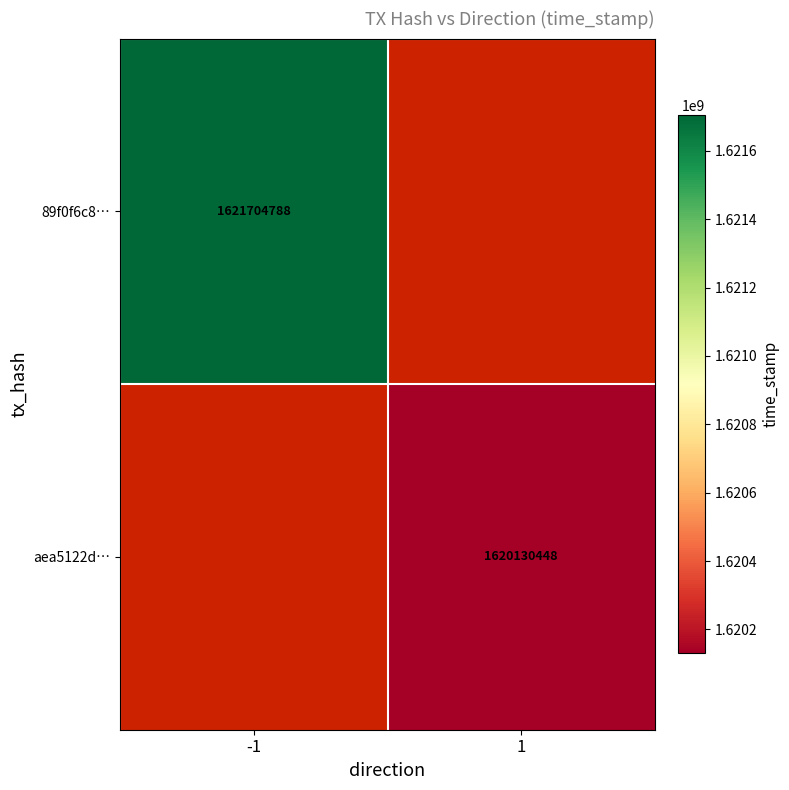

Between 1 and -1, which is larger?

-1